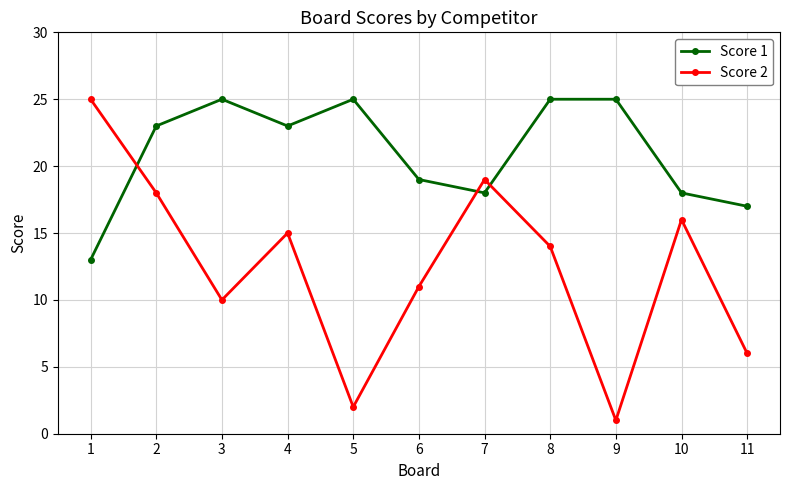

Which series has the largest total across all categories?

Score 1